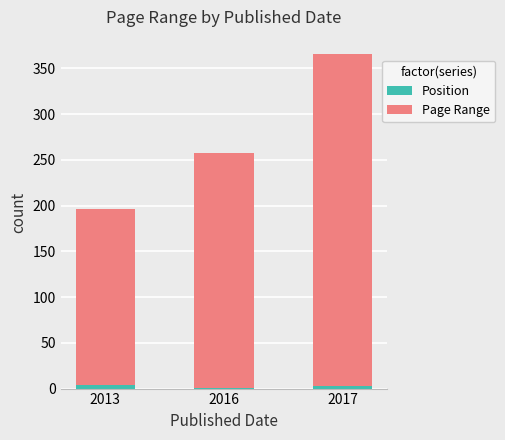

At which category is the sum across all series the highest?

2017